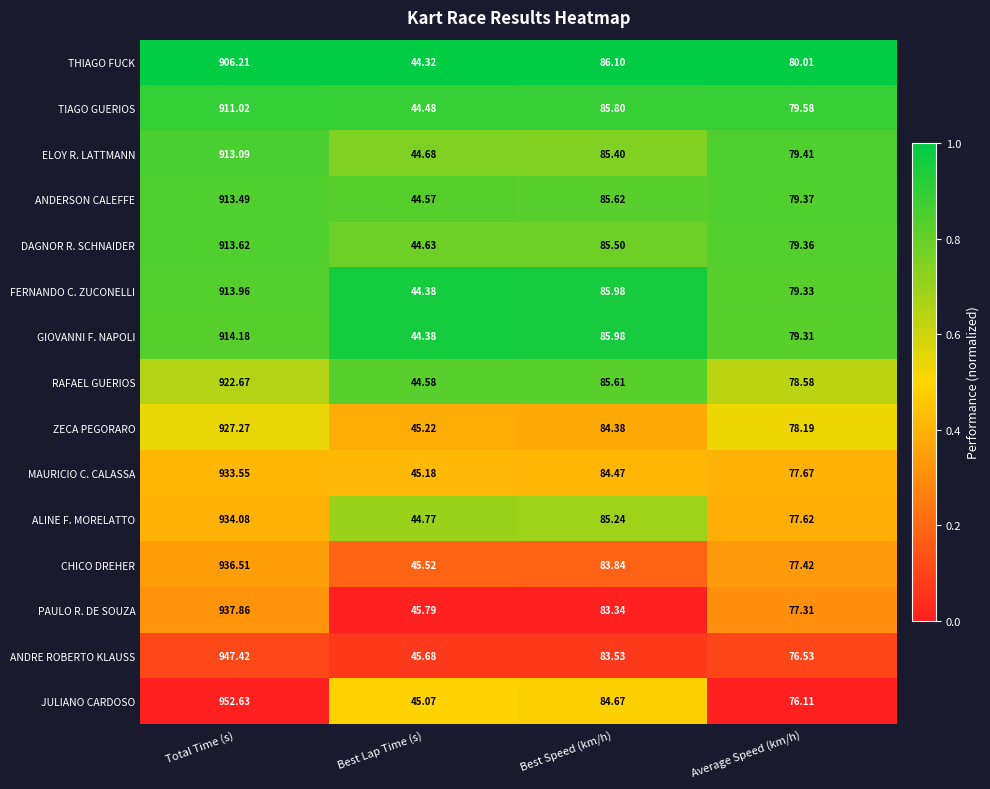

List the series in order of their peak value, lowest first.

THIAGO FUCK, TIAGO GUERIOS, ELOY R. LATTMANN, ANDERSON CALEFFE, DAGNOR R. SCHNAIDER, FERNANDO C. ZUCONELLI, GIOVANNI F. NAPOLI, RAFAEL GUERIOS, ZECA PEGORARO, MAURICIO C. CALASSA, ALINE F. MORELATTO, CHICO DREHER, PAULO R. DE SOUZA, ANDRE ROBERTO KLAUSS, JULIANO CARDOSO